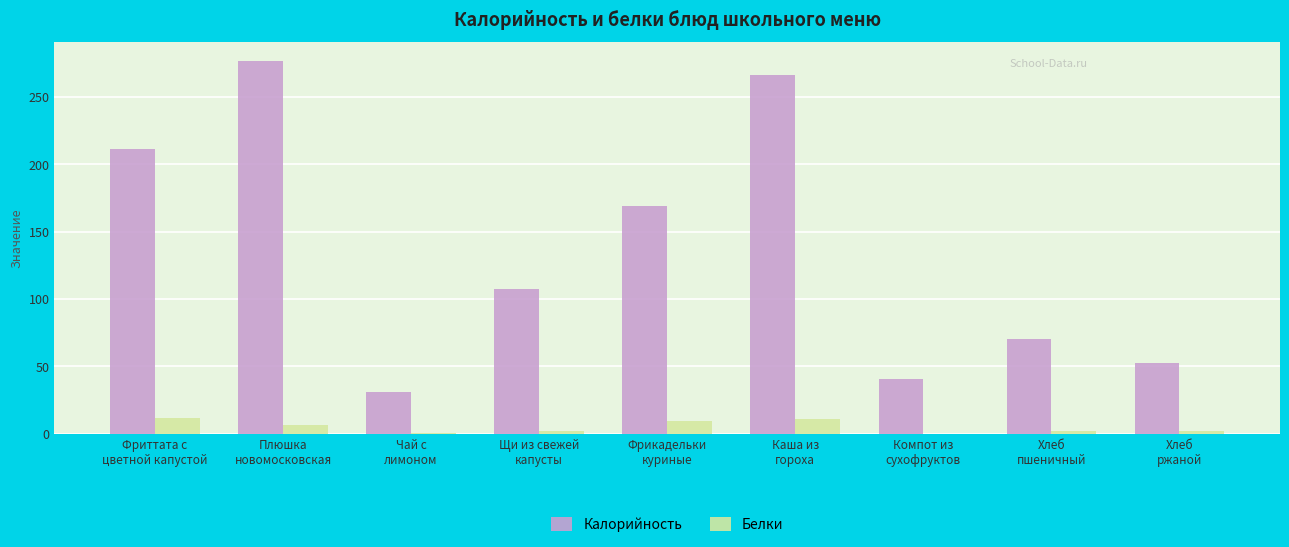

How many data points does each series have?

9